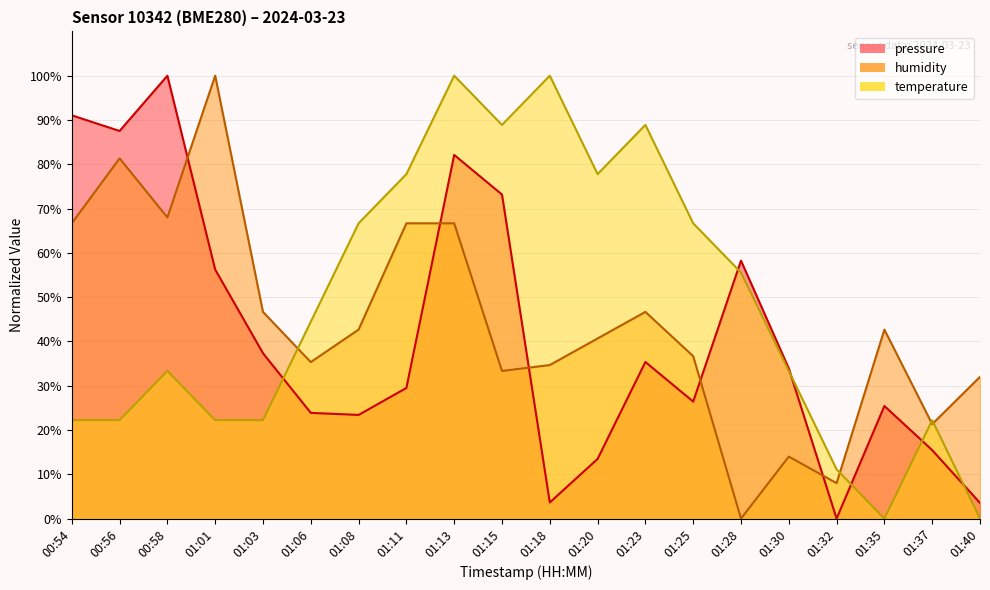

What is the label of the 3rd point from the left?

00:58